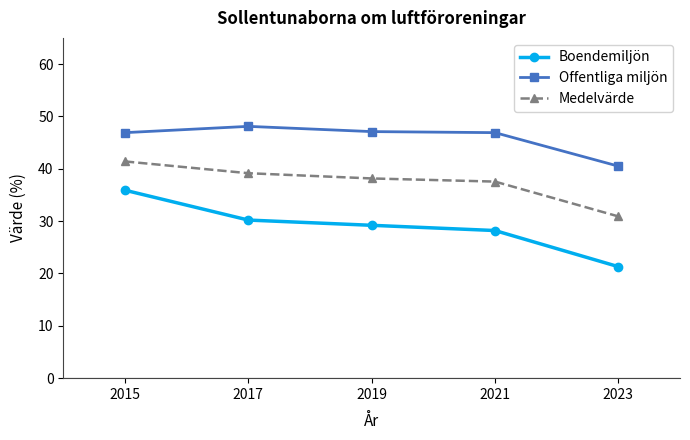

Between 2017 and 2023, which series saw the biggest shift?

Boendemiljön